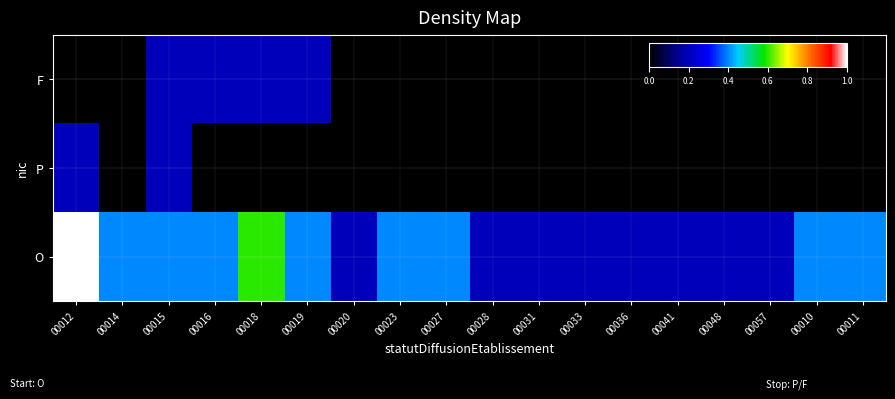

Which category has the lowest value across all series?

00014